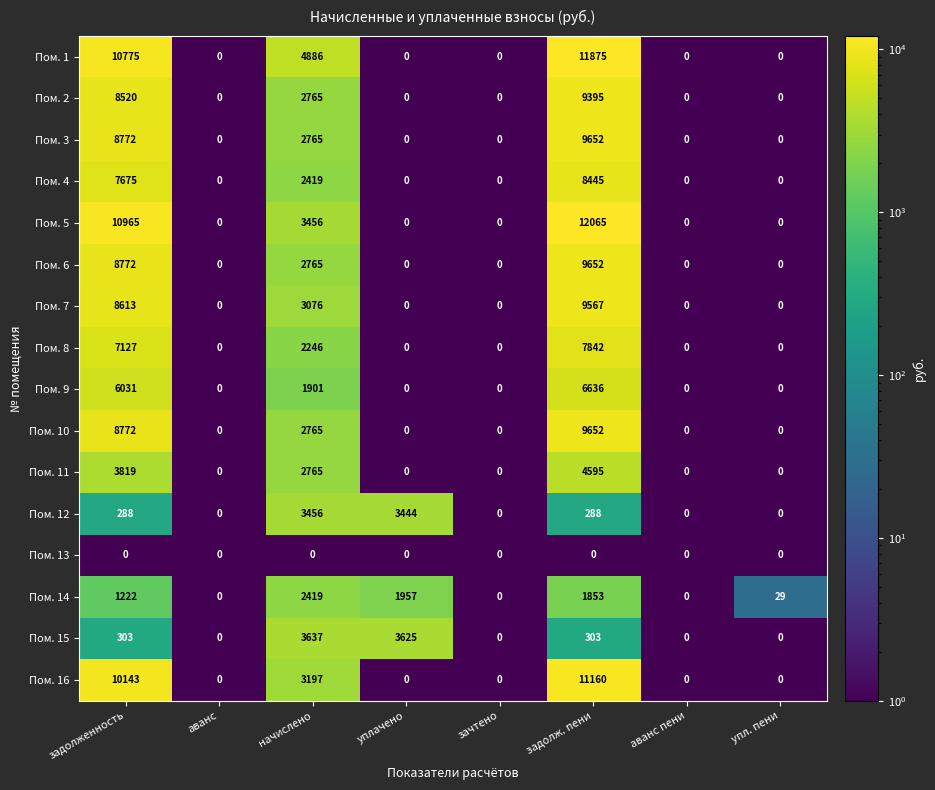

Which series changed the most between зачтено and задолж. пени?

Пом. 5